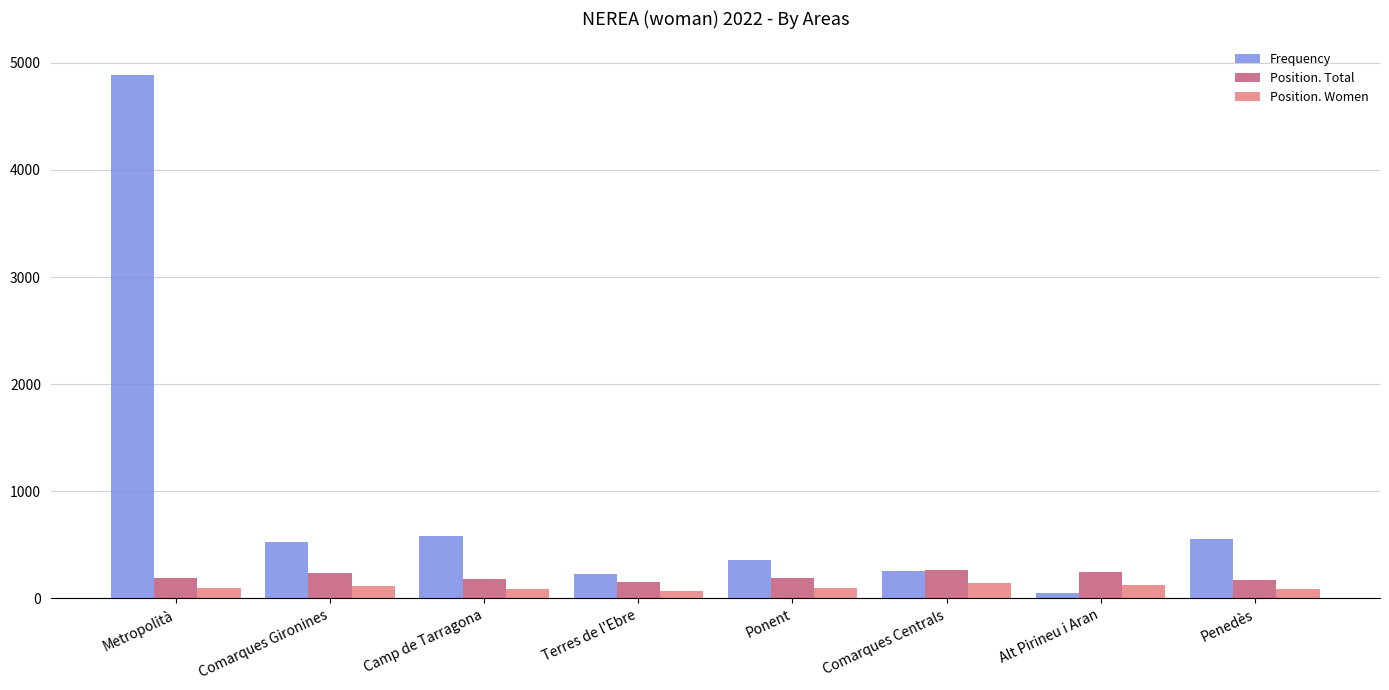

True or false: Frequency has a value of 523 at Ponent.

False